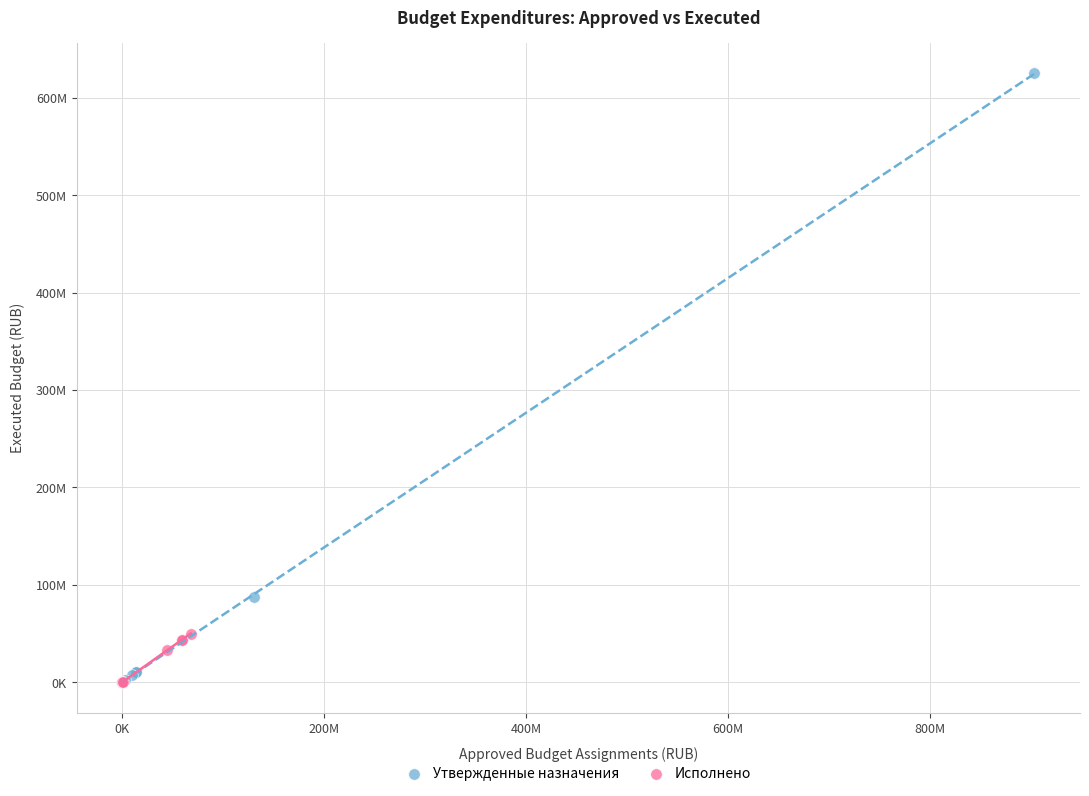

What are all the series names shown in the legend?

Утвержденные назначения, Исполнено